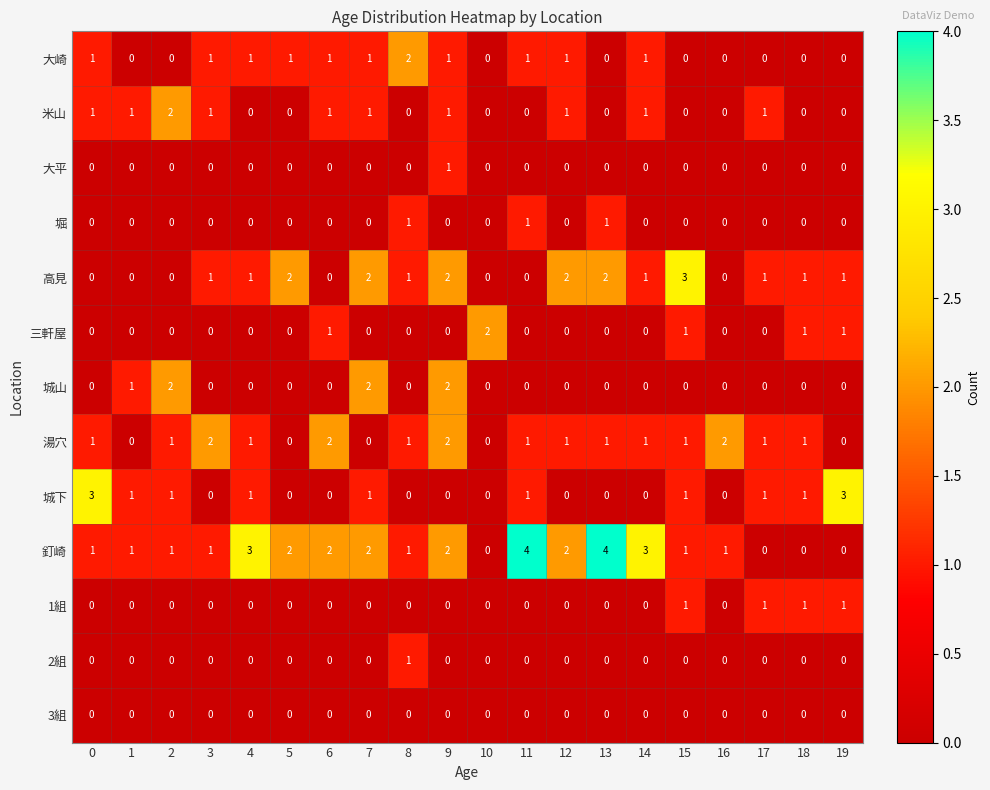

Is the value of 湯穴 at 2 greater than the value of 大平 at 2?

Yes